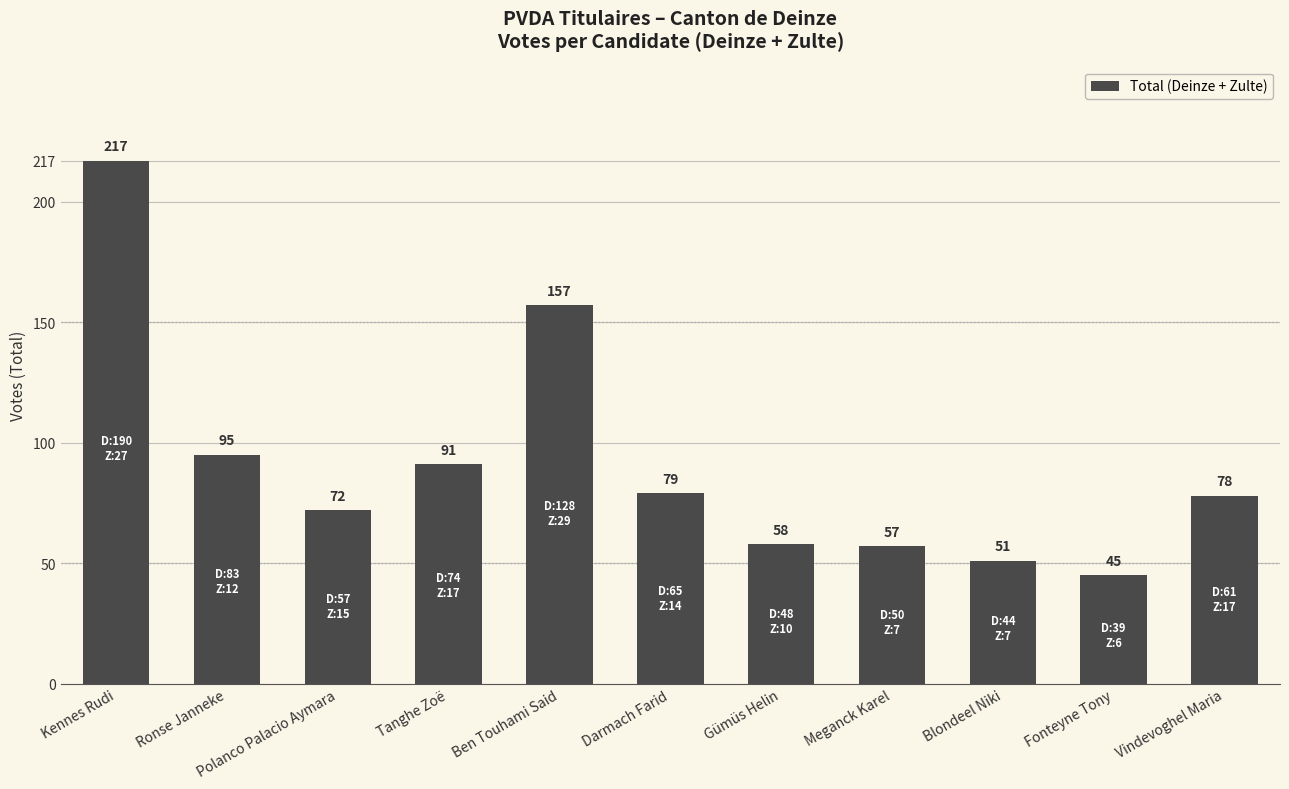

Approximately how many times larger is the value at Meganck Karel compared to Ronse Janneke?

0.6